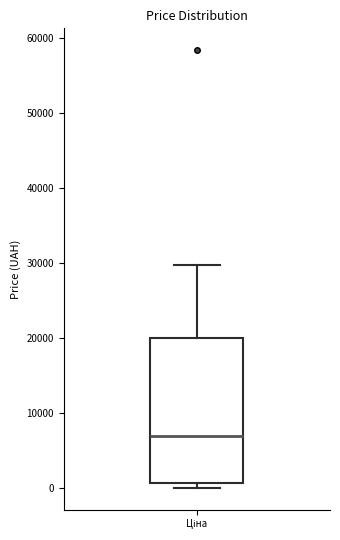

Where does the median line of the box for Ціна sit on the y-axis? The values are not printed on the chart, so give them approximately, as read against the axis.

7000